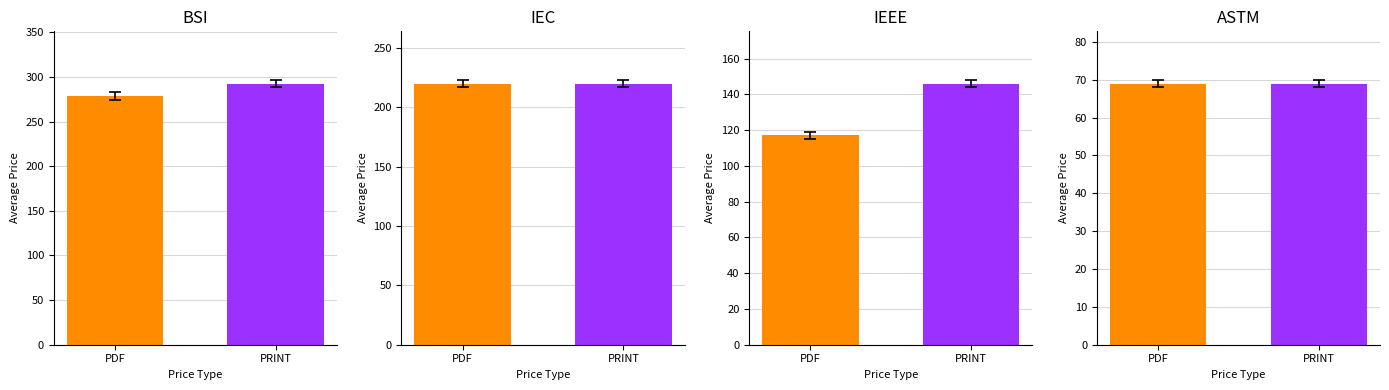

Reading left to right, extract all data points from this chart.

Price (PDF): BSI=278.5	IEC=220.0	IEEE=117.0	ASTM=69.0
Price (PRINT): BSI=292.5	IEC=220.0	IEEE=146.0	ASTM=69.0